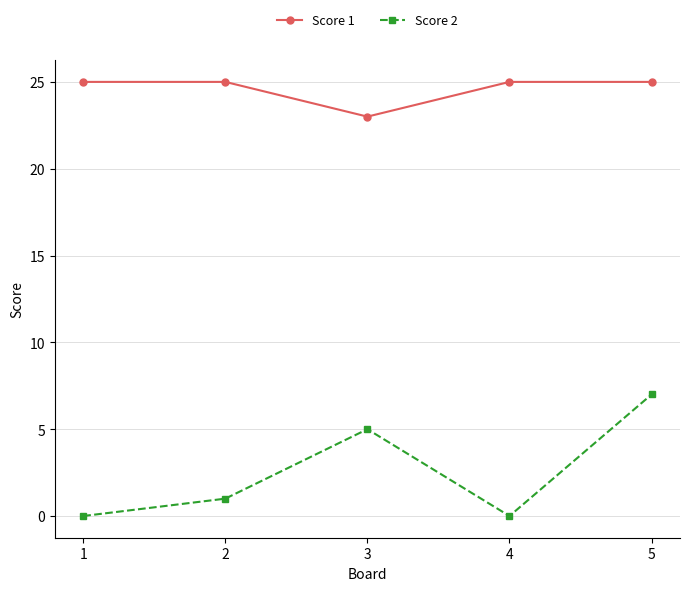

At 1, list the series in order from largest to smallest.

Score 1, Score 2